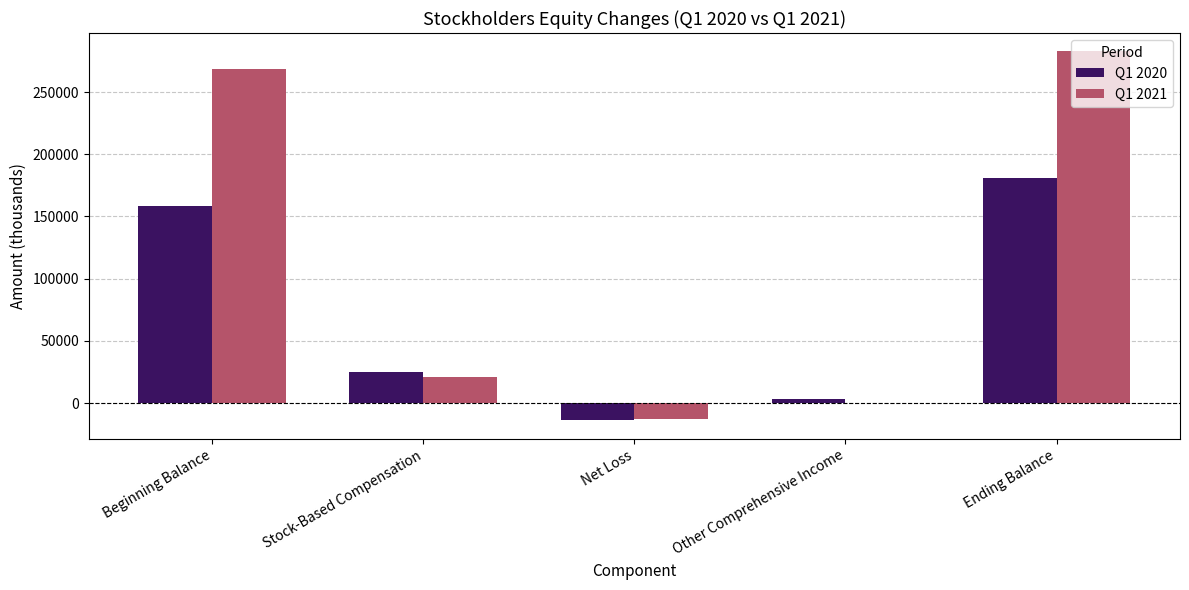

Reading right to left, what are all the values shown in this chart?

Q1 2020: Ending Balance=181258	Other Comprehensive Income=3110	Net Loss=-13775	Stock-Based Compensation=25360	Beginning Balance=158482
Q1 2021: Ending Balance=282637	Other Comprehensive Income=303	Net Loss=-12452	Stock-Based Compensation=20760	Beginning Balance=268874